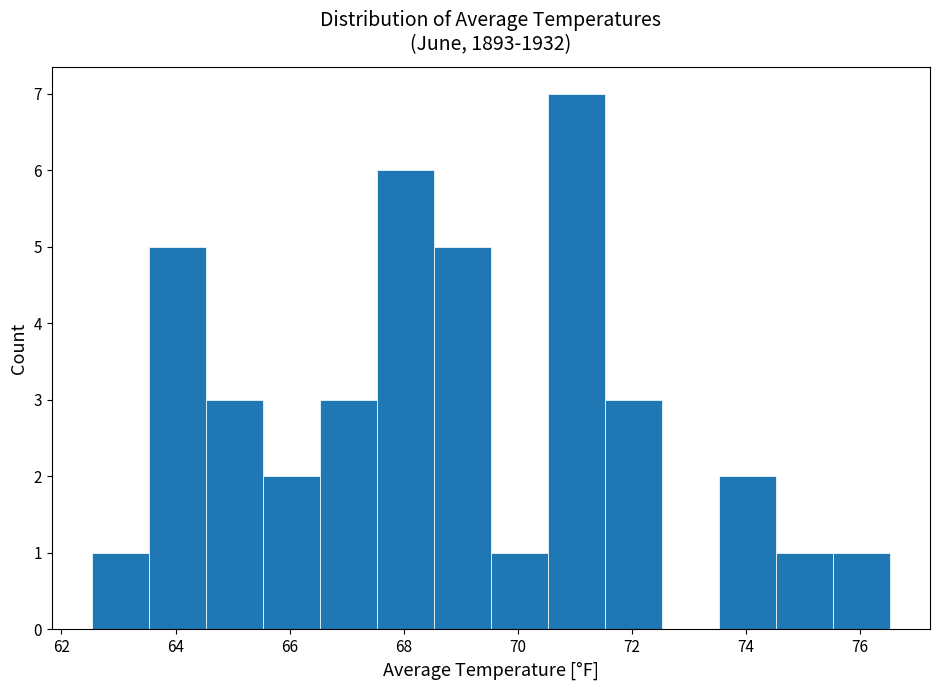

How tall is the bar that spans 62.6 to 63.6 on the x-axis? Neither the bar edges nor the heights are printed on the chart, so give them approximately, as read against the axes.

1